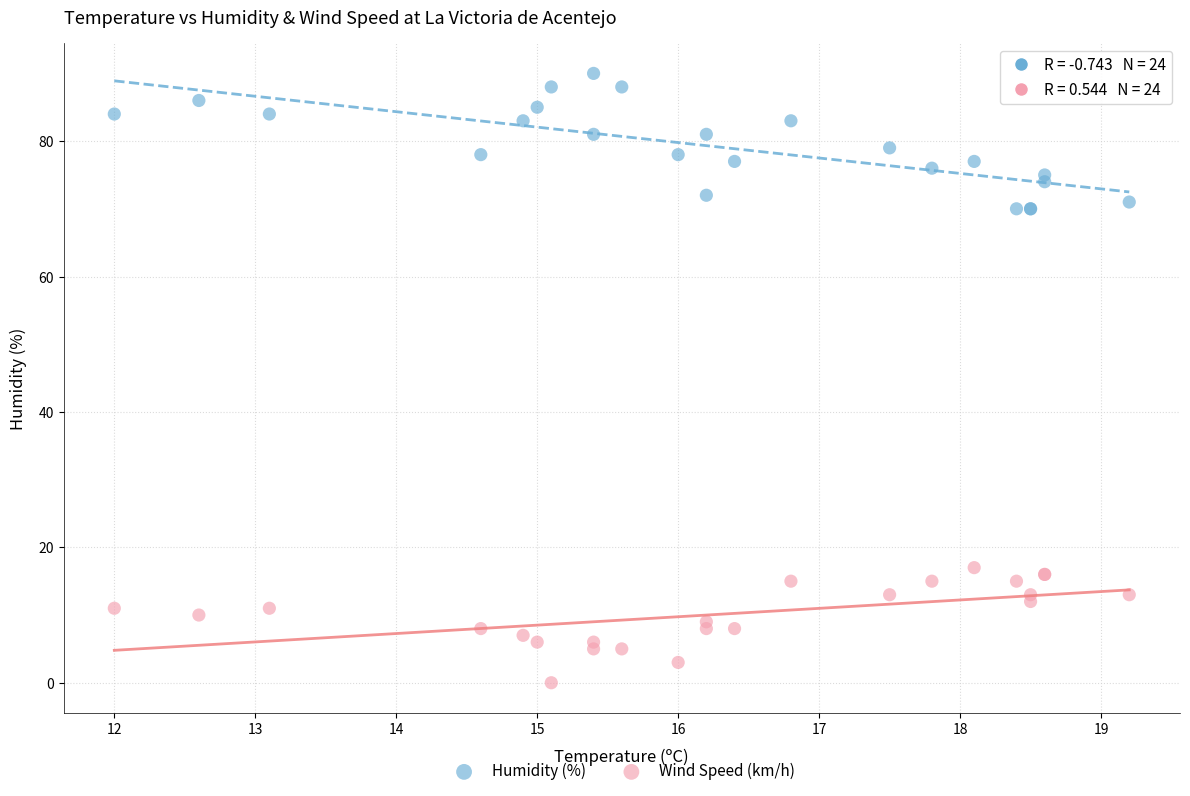

What are all the series names shown in the legend?

Humidity (%), Wind Speed (km/h)